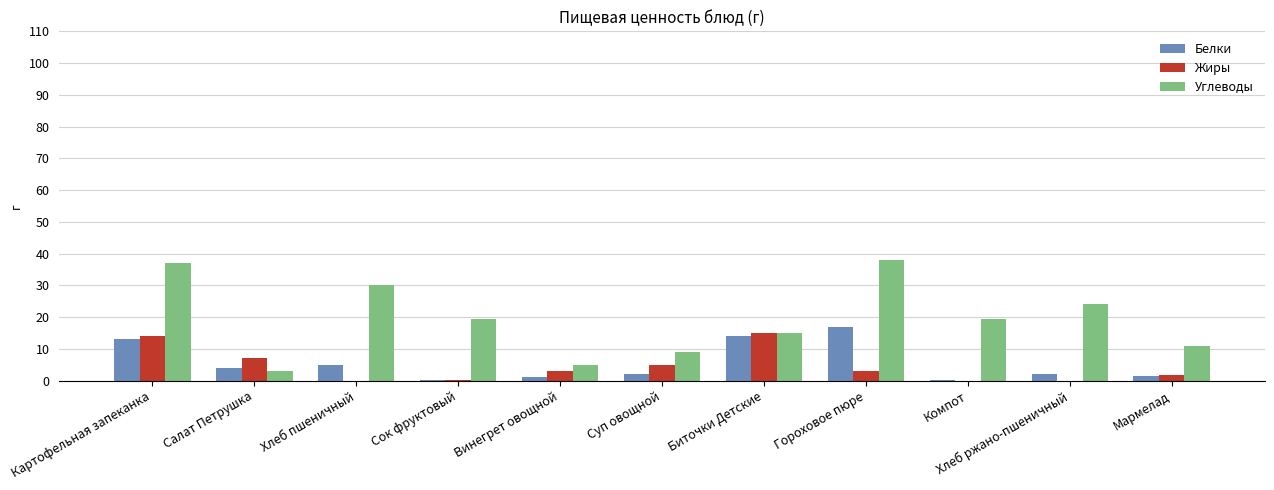

What is the sum of all Жиры values?

49.1